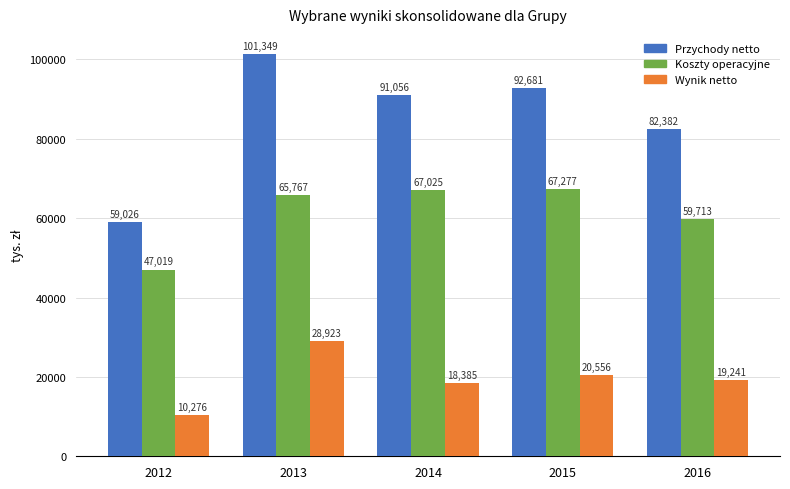

Reading left to right, list all the values displayed in this chart.

Przychody netto: 59026	101349	91056	92681	82382
Koszty operacyjne: 47019	65767	67025	67277	59713
Wynik netto: 10276	28923	18385	20556	19241